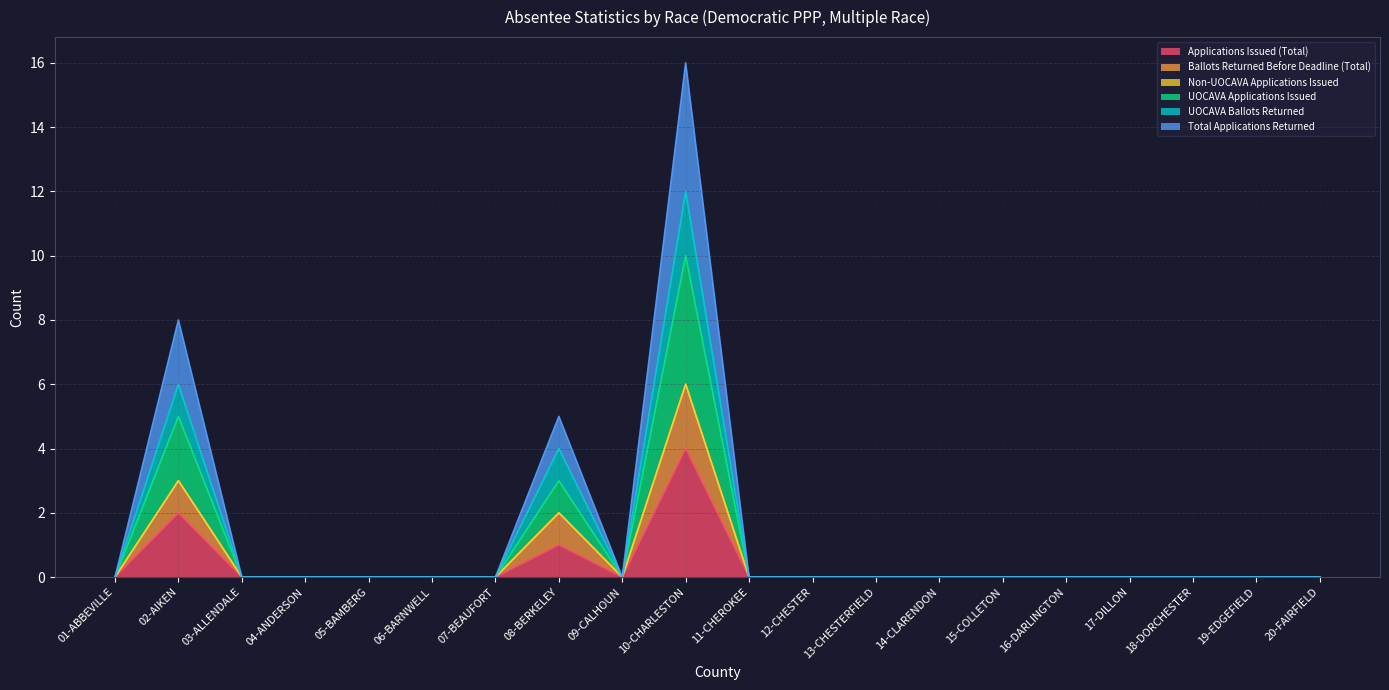

At 09-CALHOUN, list the series in order from largest to smallest.

Applications Issued (Total), Ballots Returned Before Deadline (Total), UOCAVA Applications Issued, UOCAVA Ballots Returned, Total Applications Returned